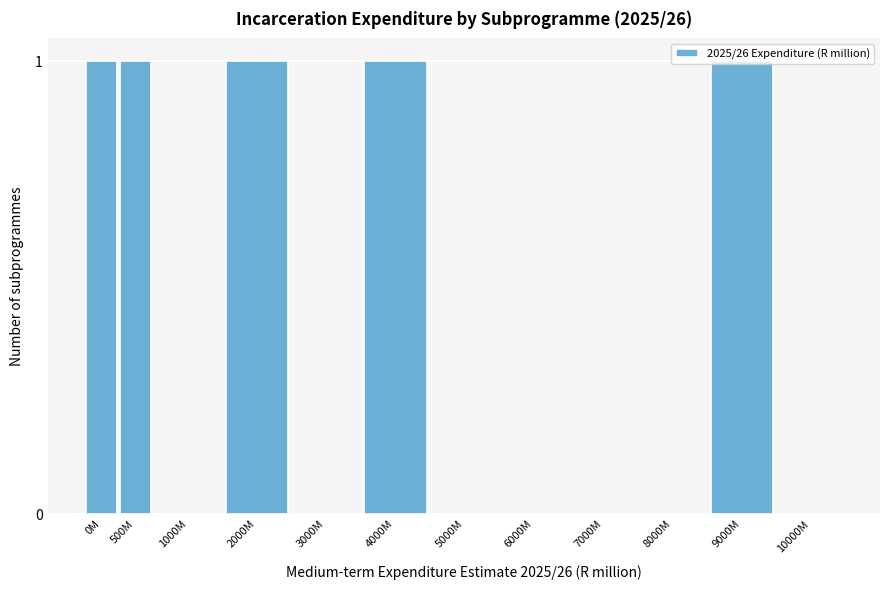

Which has a higher value, 8000M or 0M?

0M